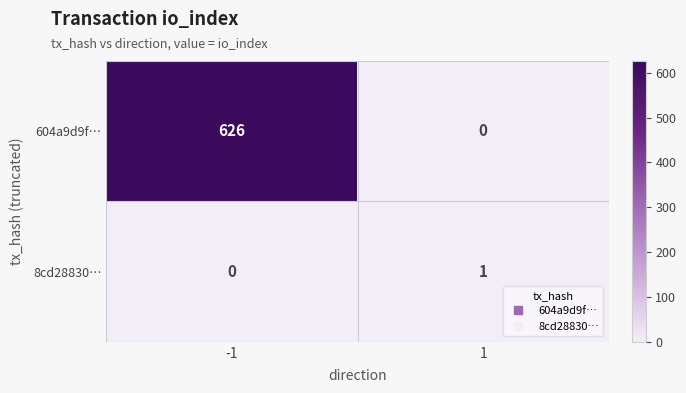

What is the difference between the 604a9d9f… values at 1 and -1?

626